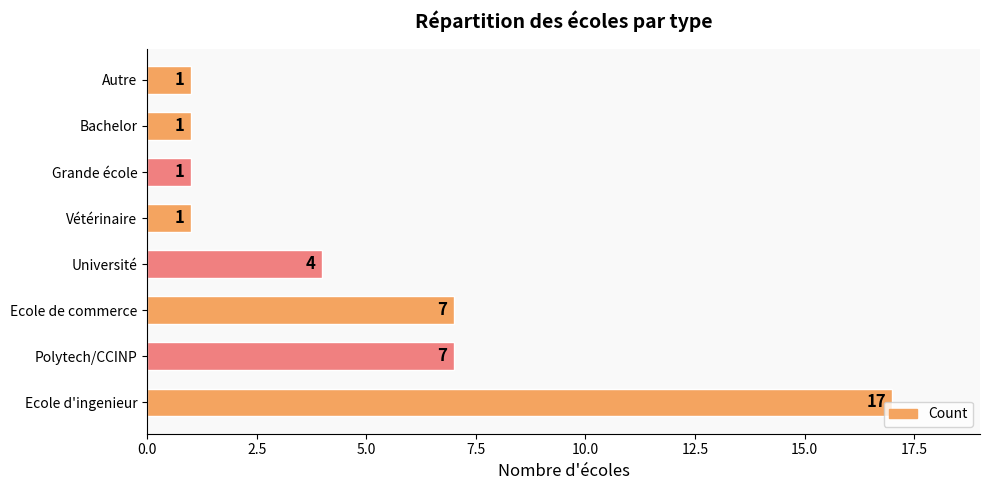

The value at Vétérinaire is 2. True or false?

False